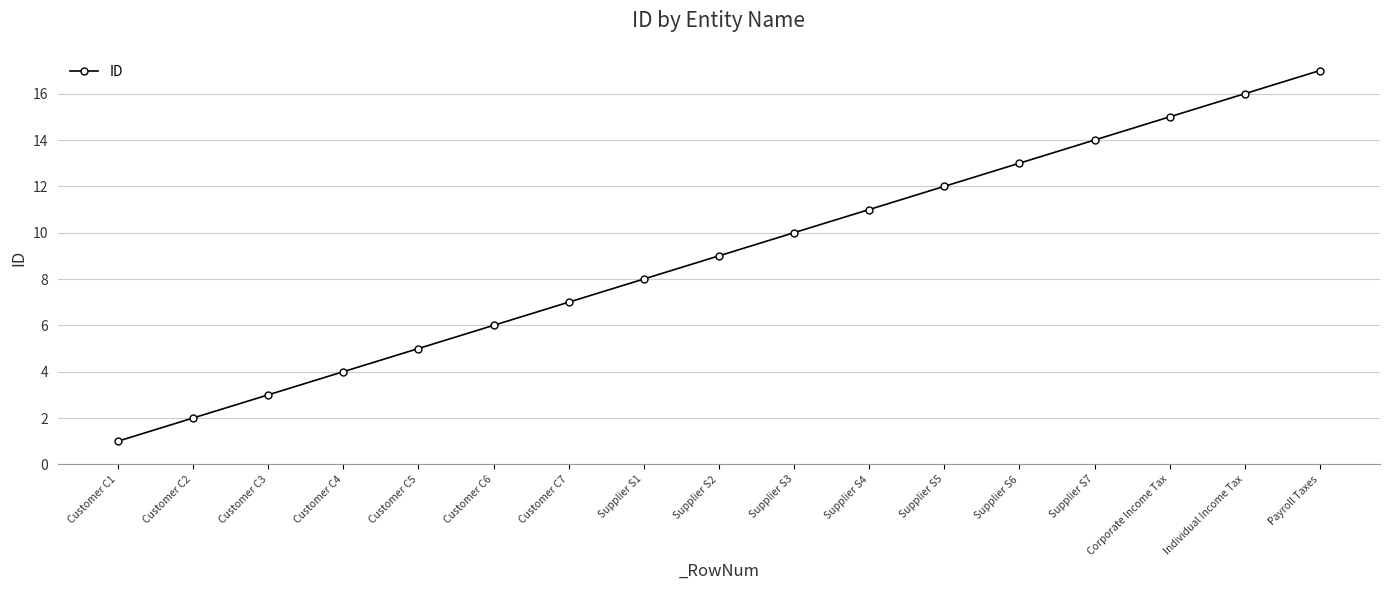

True or false: the data has more than 0 interior local peaks.

False